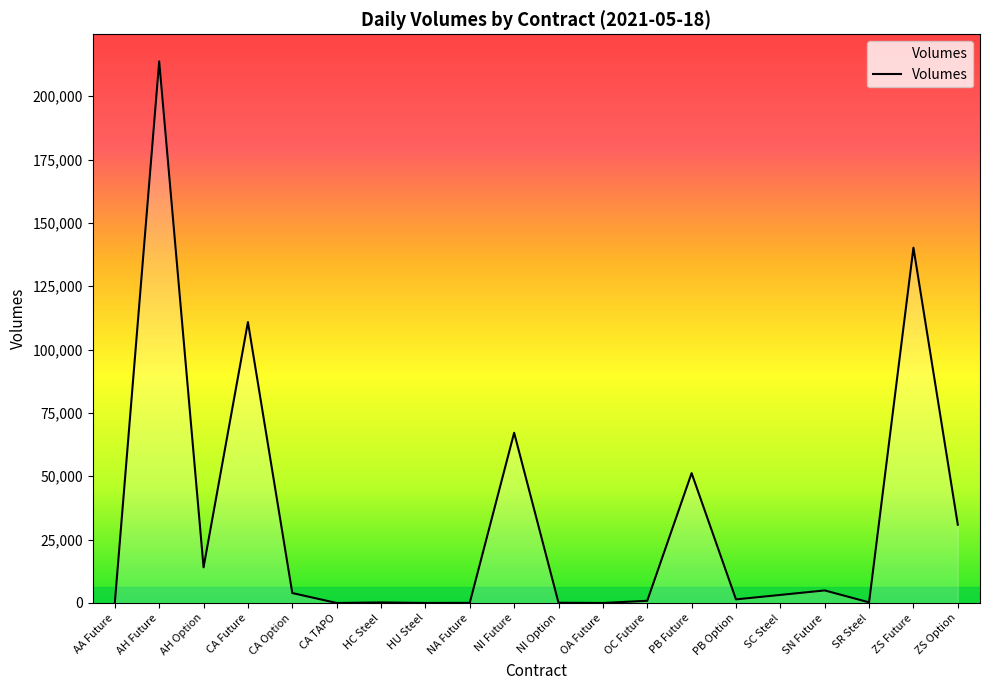

What is the difference between the values at AH Future and CA TAPO?

213737